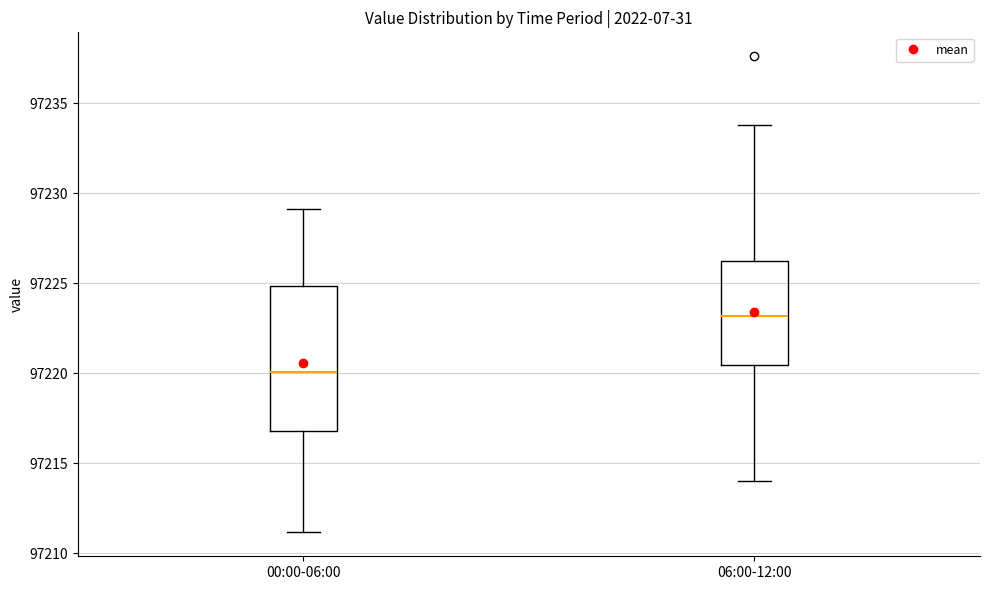

Reading left to right, read every box against the y-axis: the position of its median line, the range the box covers, and the ends of its whiskers. The values are not printed on the chart, so give them approximately, as read against the axis.

00:00-06:00: median 97220.0, box 97217.0 to 97225.0, whiskers 97211.0 to 97229.0
06:00-12:00: median 97223.0, box 97220.5 to 97226.5, whiskers 97214.0 to 97234.0